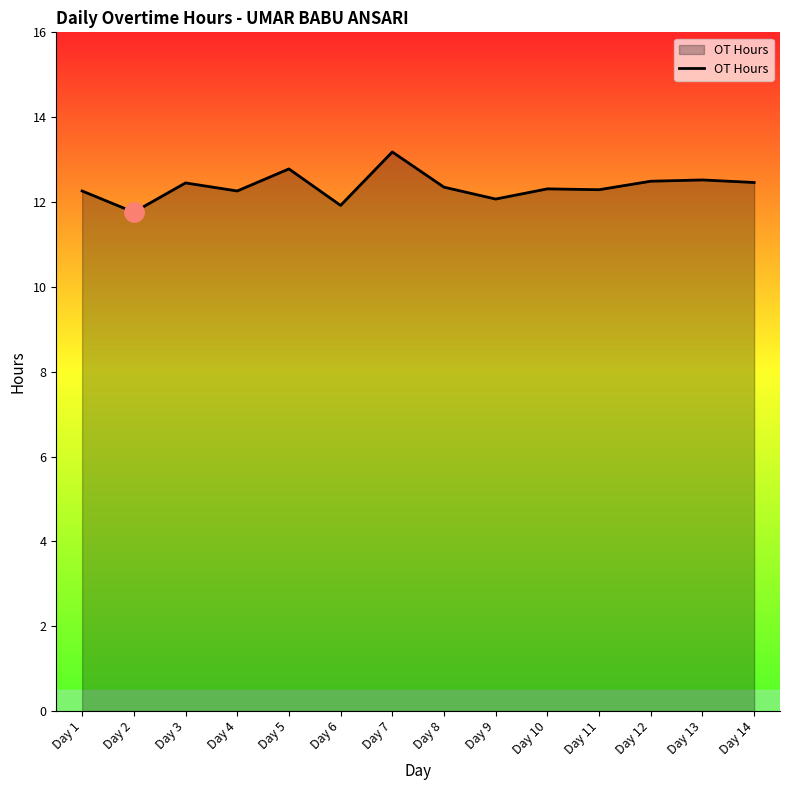

What is the maximum value shown in the chart?

13.2